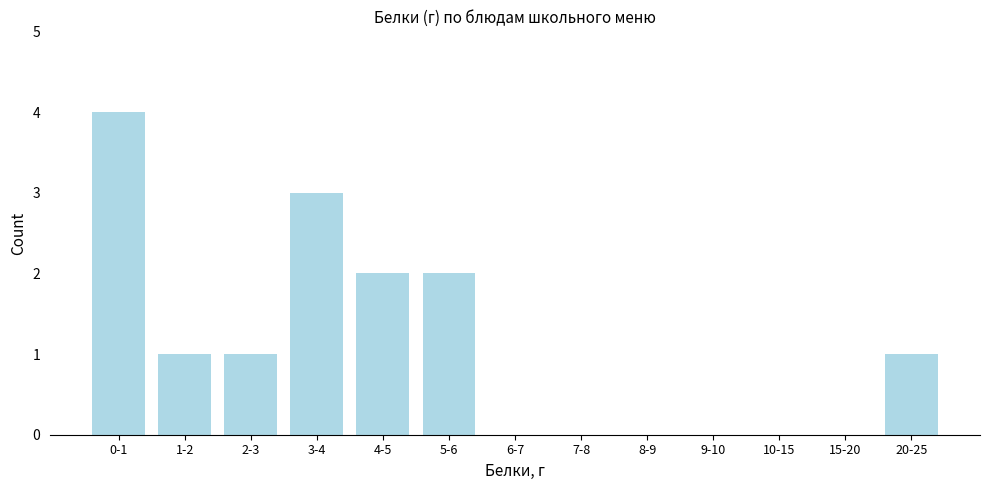

Reading right to left, extract all data points from this chart.

20-25=1	15-20=0	10-15=0	9-10=0	8-9=0	7-8=0	6-7=0	5-6=2	4-5=2	3-4=3	2-3=1	1-2=1	0-1=4